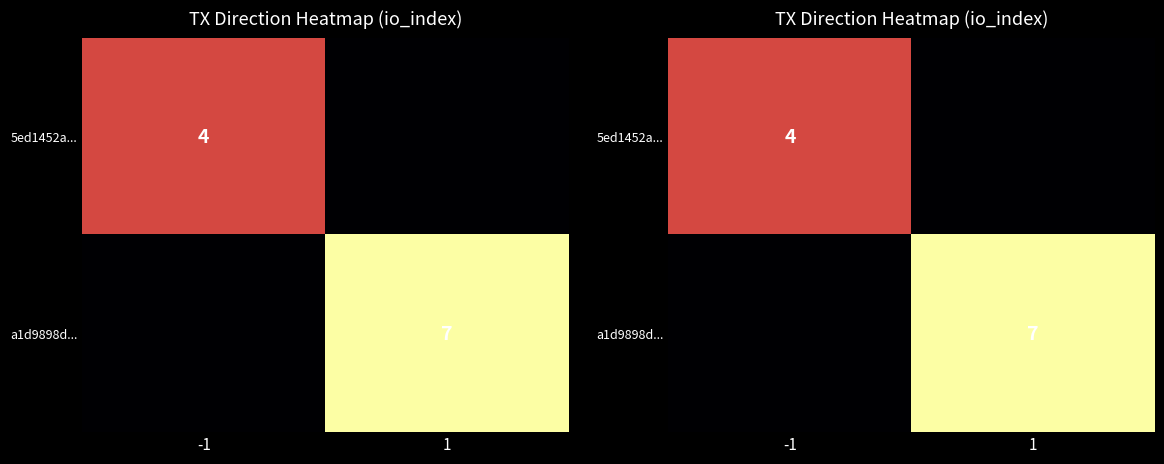

Which series has the largest range (max minus min)?

a1d9898d...